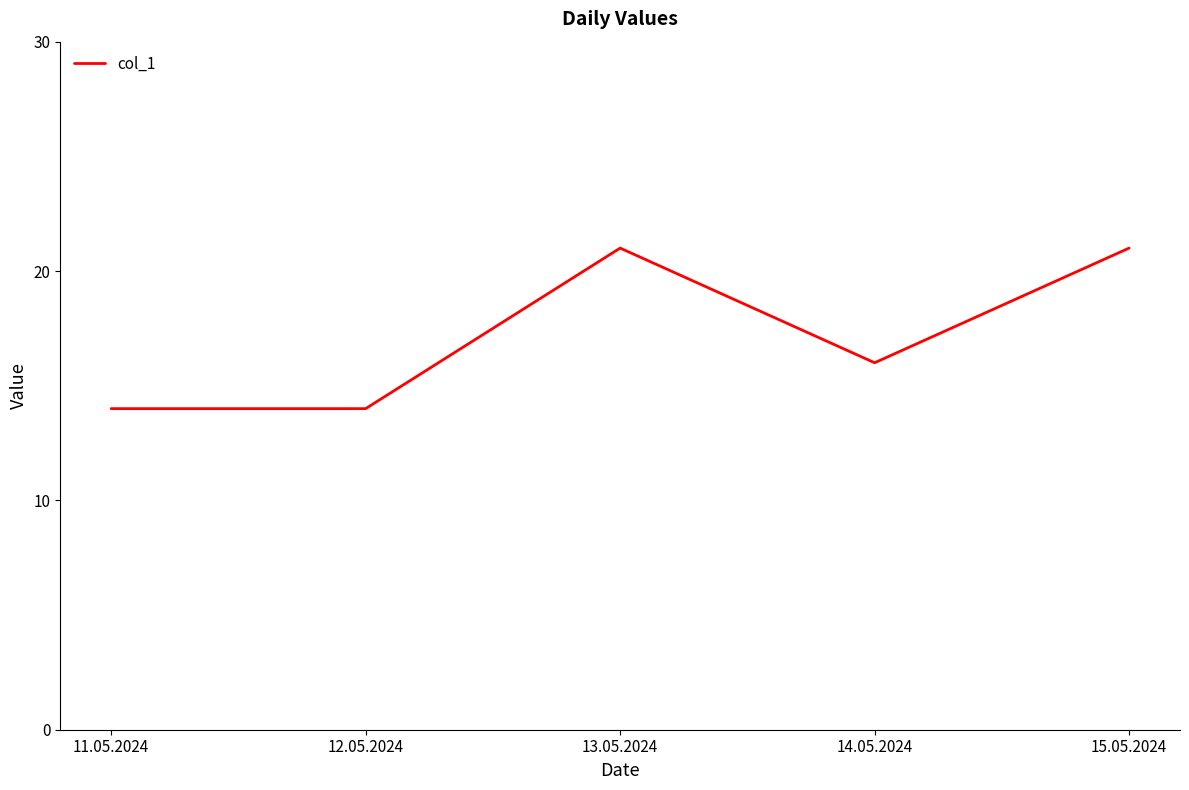

What position from the right is 11.05.2024?

5